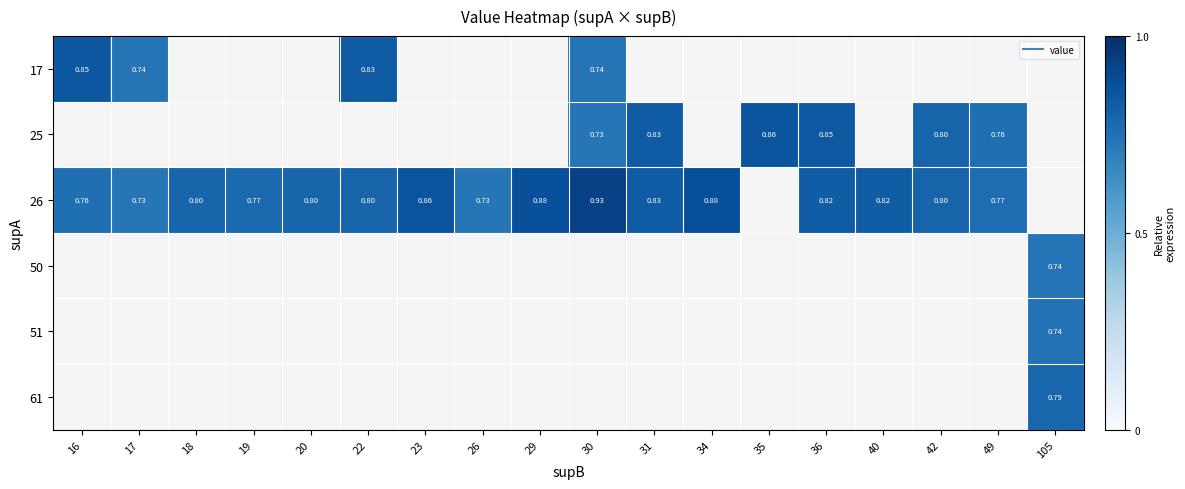

Which category has the highest value across all series?

30